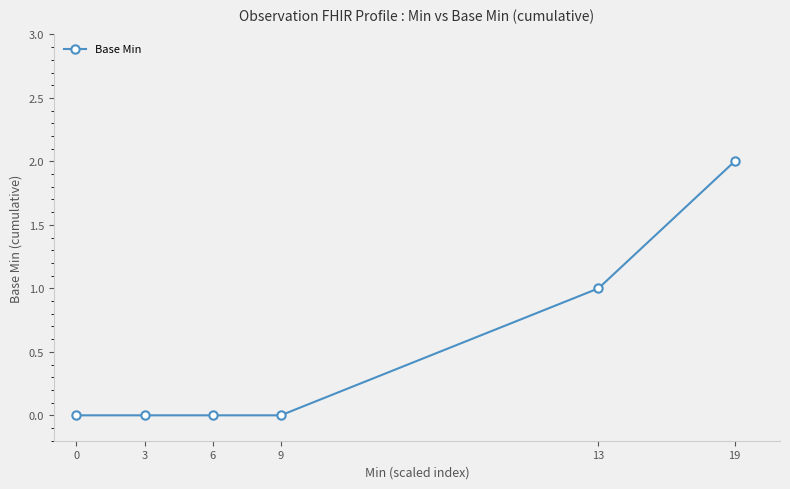

What is the value of the 5th point from the left?

1